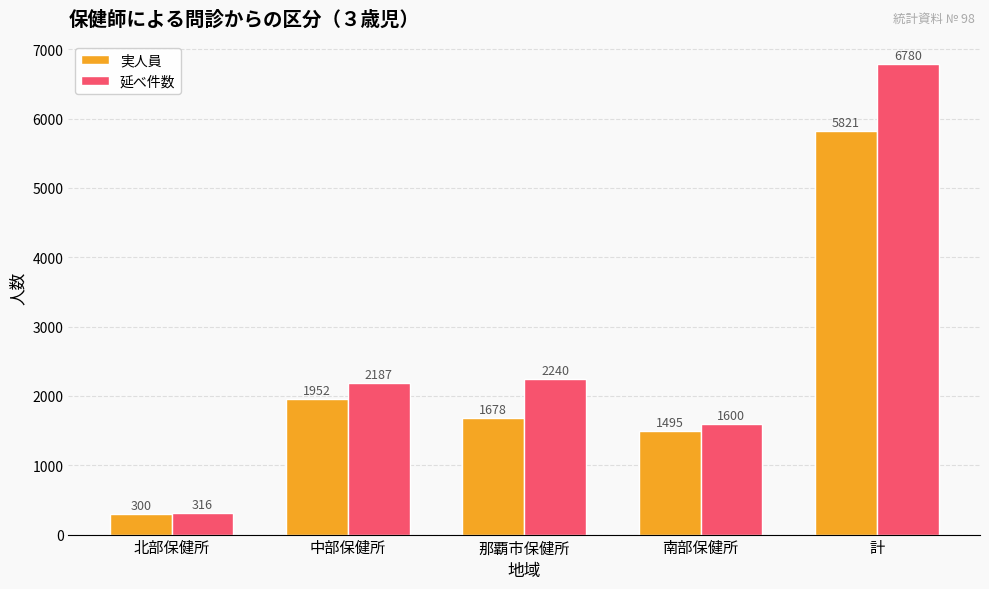

Is the value of 延べ件数 at 那覇市保健所 greater than the value of 実人員 at 南部保健所?

Yes